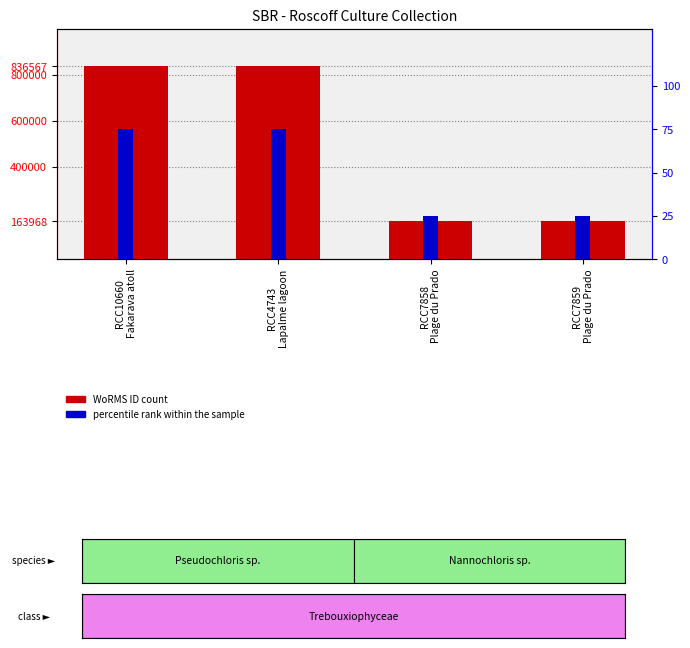

Reading left to right, what are all the values shown in this chart?

WoRMS ID: 836567	836567	163968	163968
percentile rank within the sample: 75	75	25	25